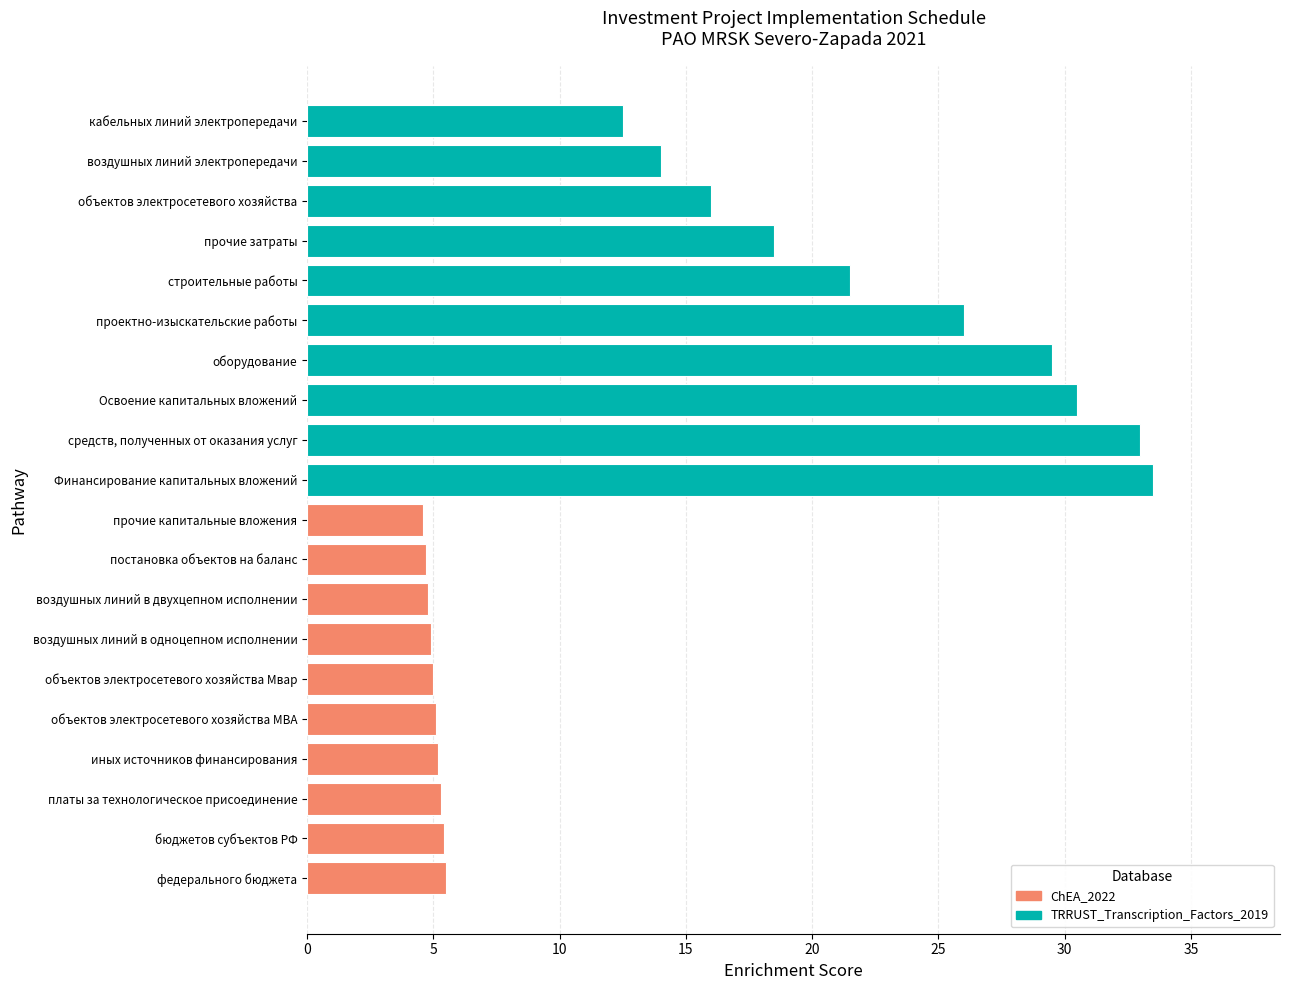

The chart shows a value of 22.1 at кабельных линий электропередачи. True or false?

False